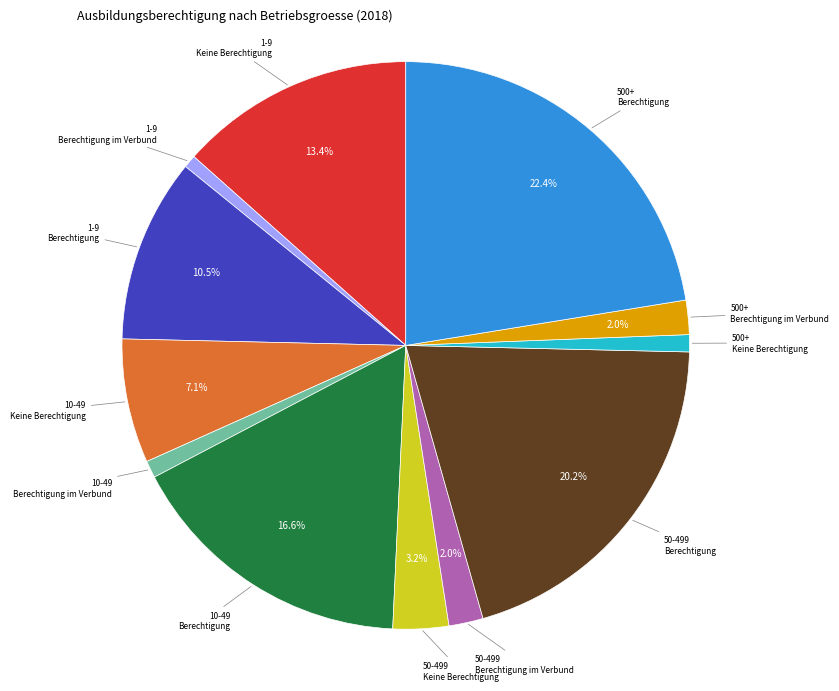

Is there any slice that represents more than half of the pie?

No